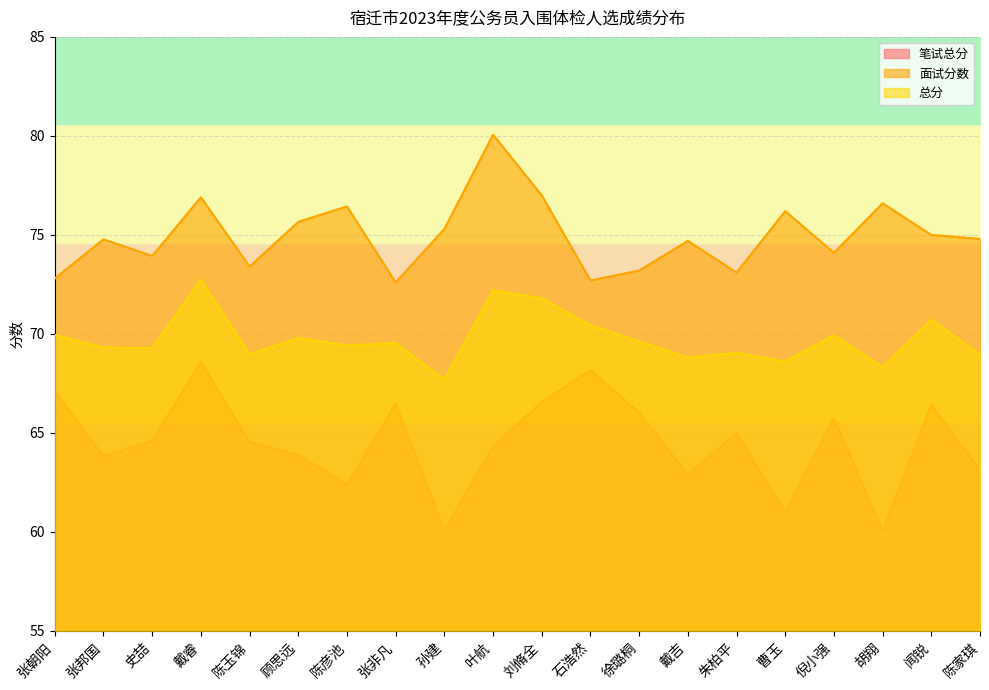

What position from the right is 张邦国?

19